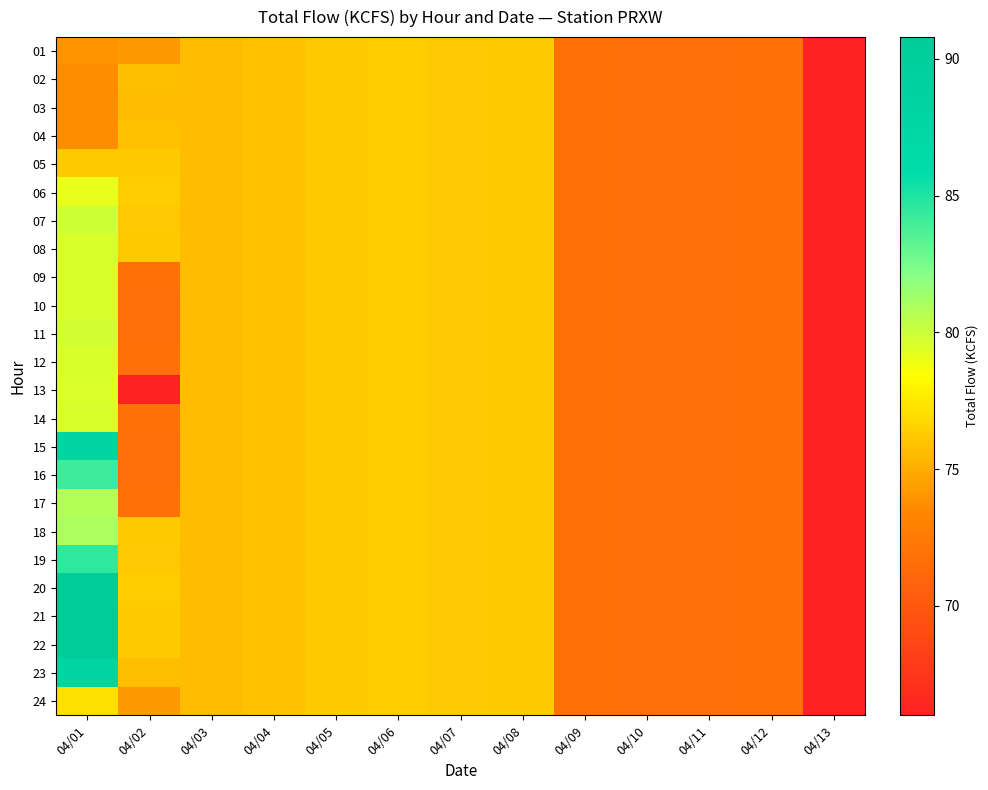

Which series changed the most between 04/07 and 04/12?

01